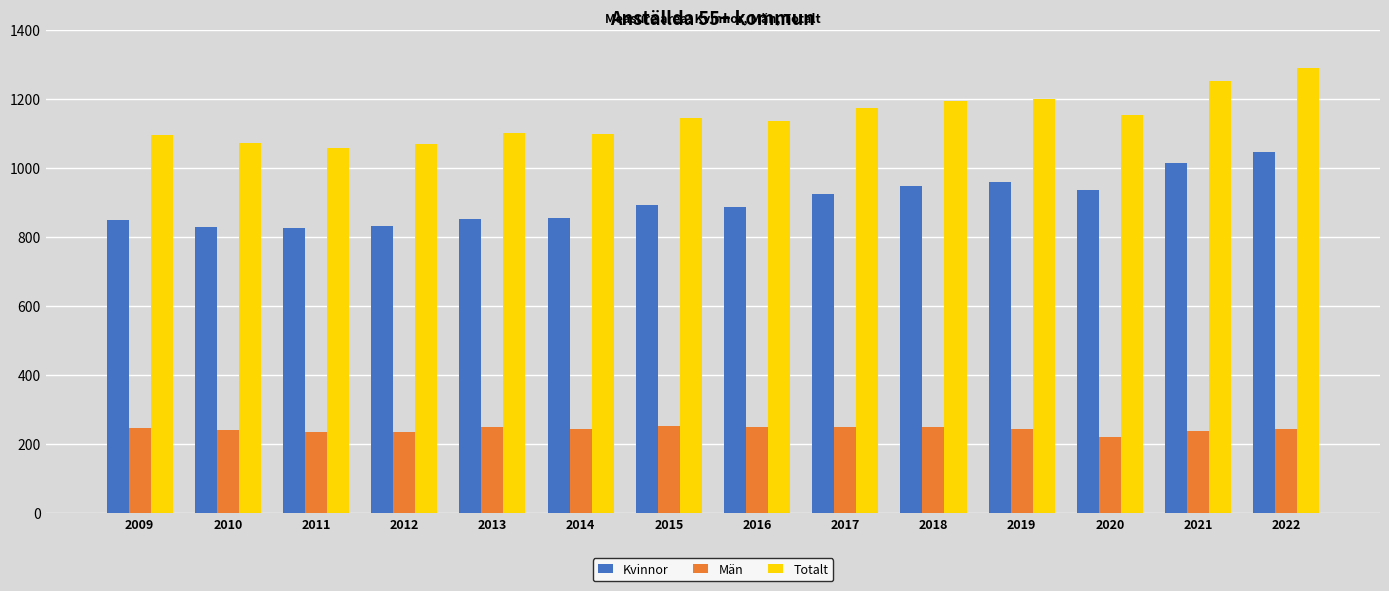

What is the difference between the maximum and minimum values in the Män series?

34